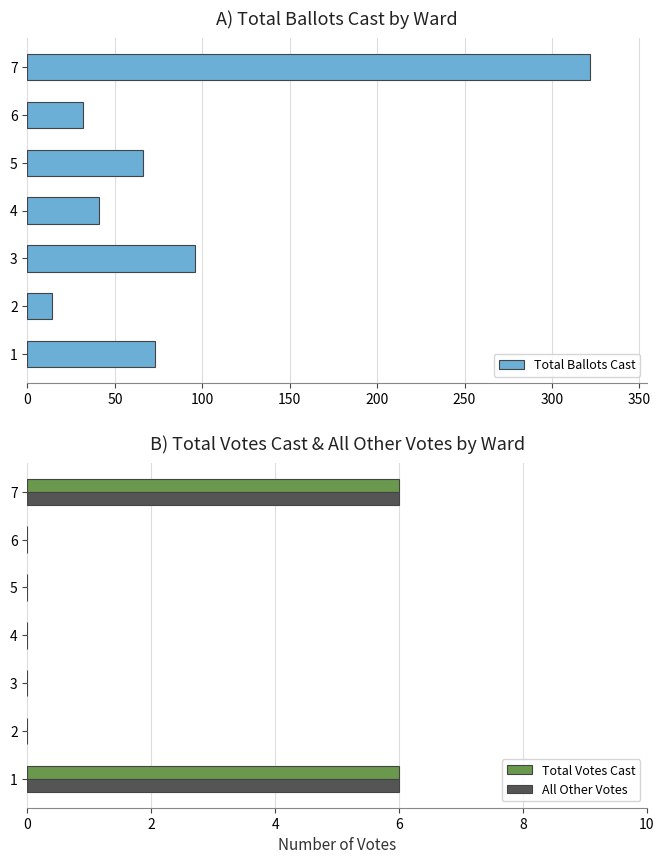

The value of All Other Votes at 2 is -3. True or false?

False